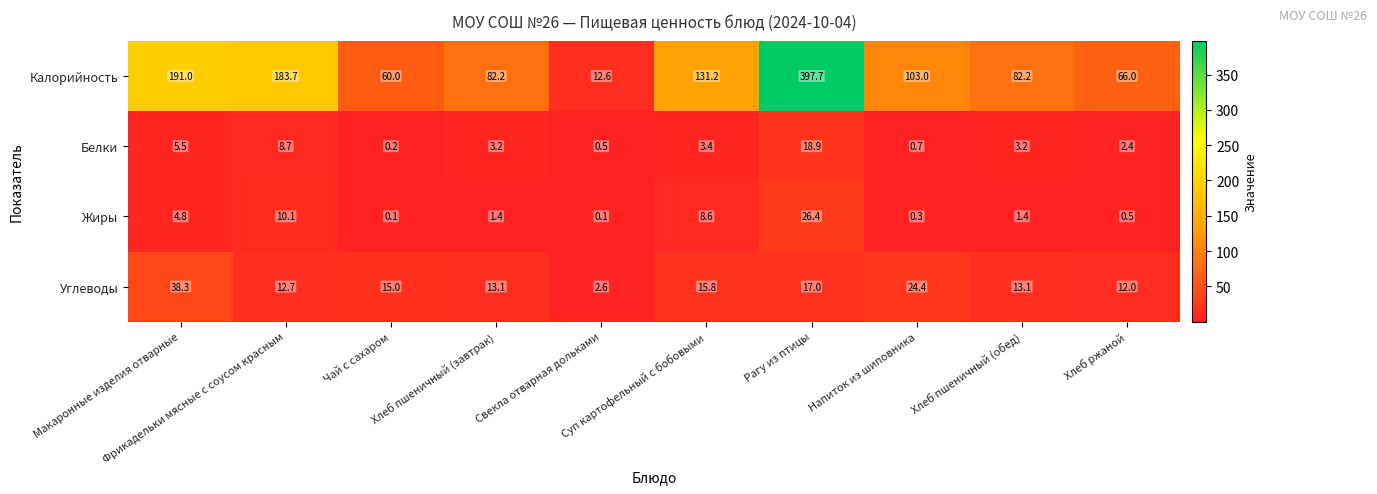

Between Хлеб пшеничный (завтрак) and Хлеб ржаной, which series saw the biggest shift?

Калорийность